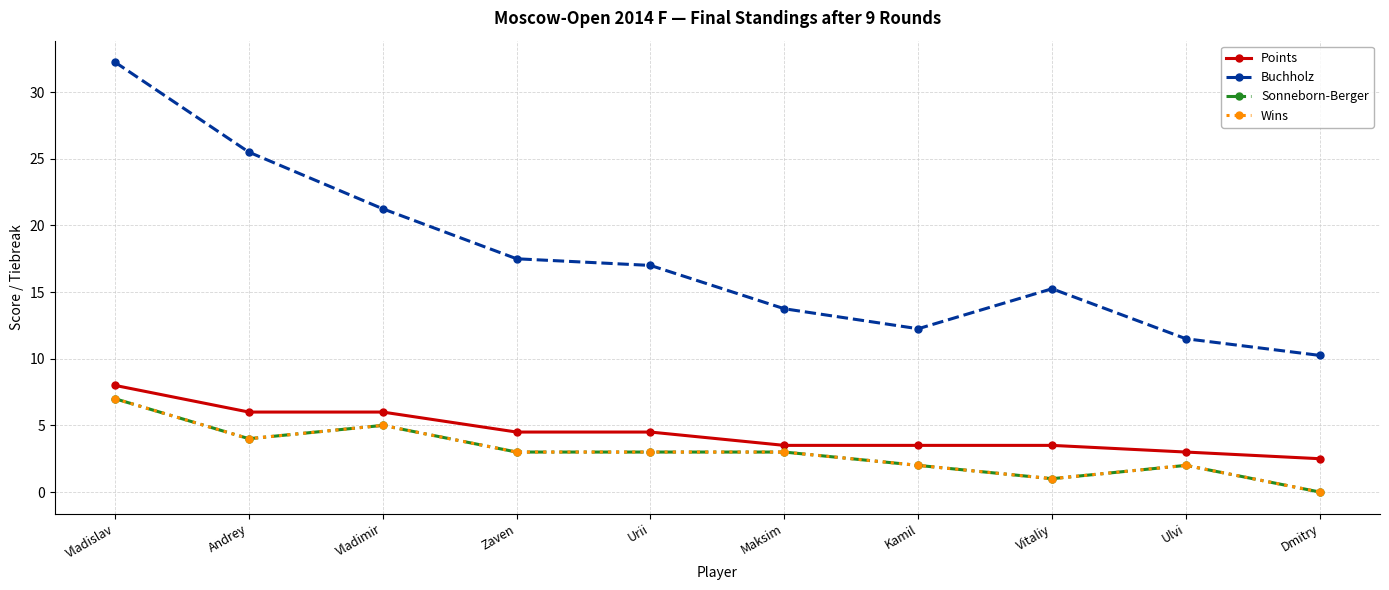

List the labels in order of Buchholz value, smallest first.

Dmitry, Ulvi, Kamil, Maksim, Vitaliy, Urii, Zaven, Vladimir, Andrey, Vladislav